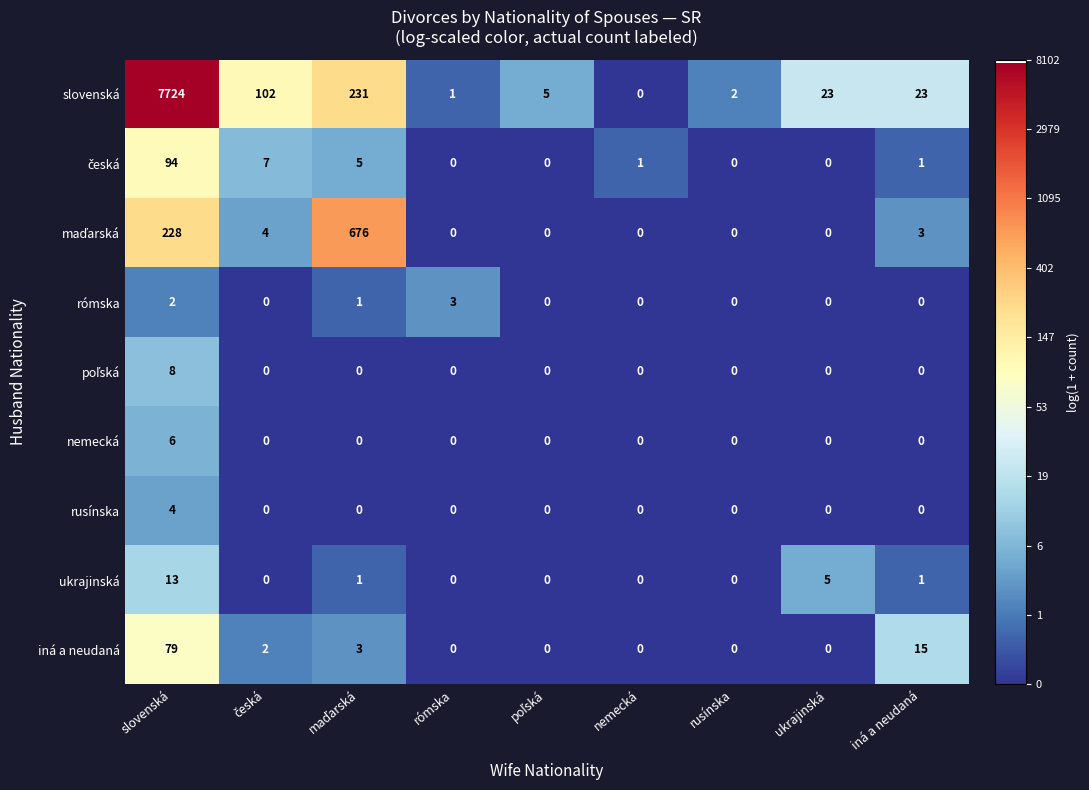

What is the spread (max minus min) of values at rómska?

3